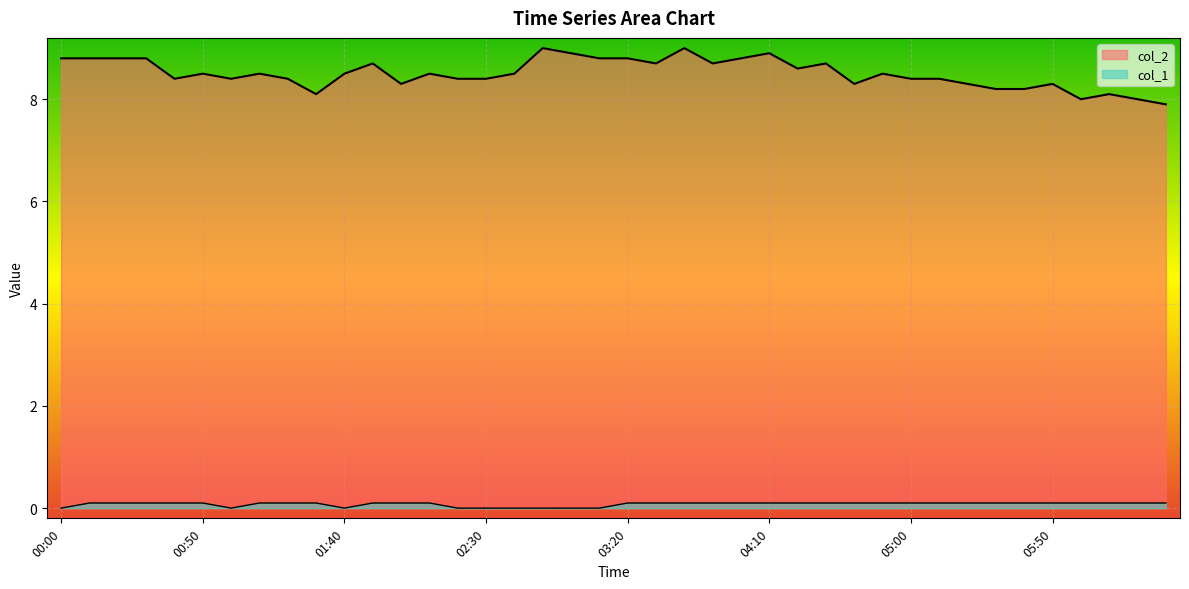

What is the difference between the col_2 values at 03:50 and 05:10?

0.3